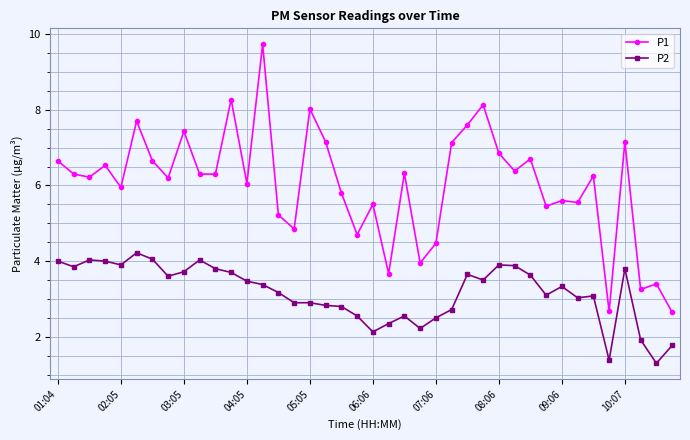

What is the value of the P1 point at the 10th from the left?

6.3